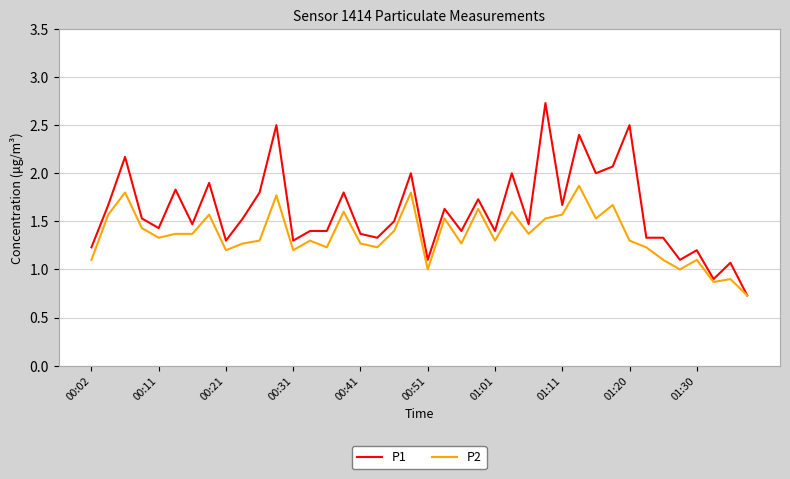

Which series has the widest spread of values?

P1